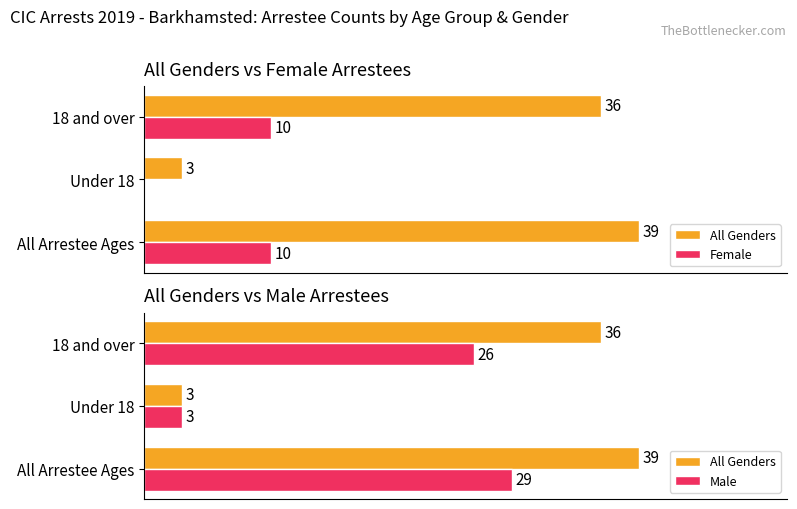

Which series has the widest spread of values?

All Genders